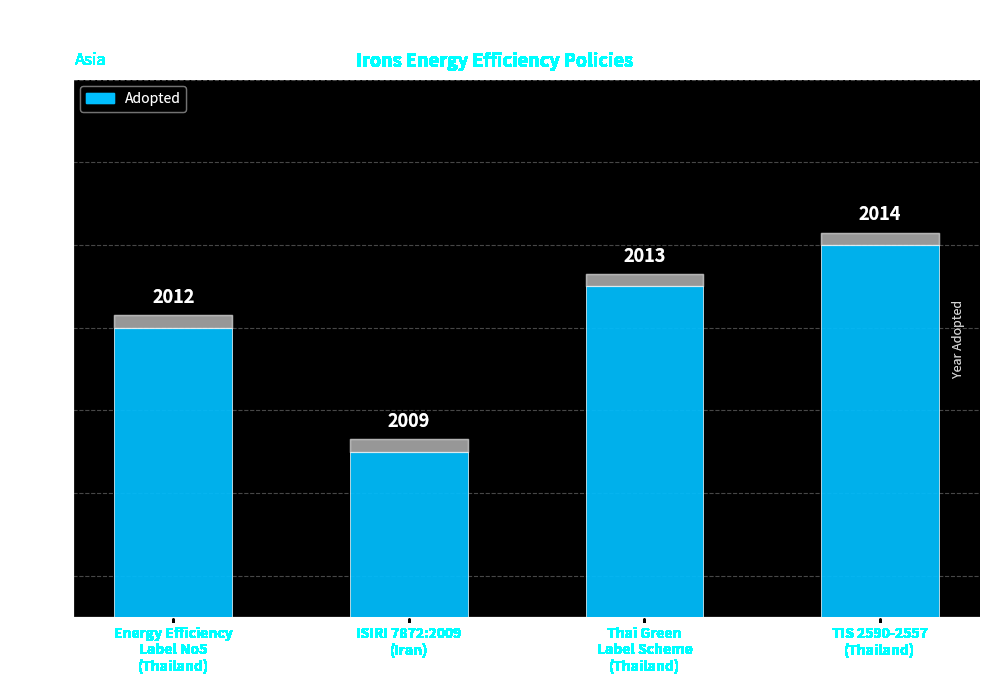

Which has a higher value, Thai Green
Label Scheme
(Thailand) or ISIRI 7872:2009
(Iran)?

Thai Green
Label Scheme
(Thailand)